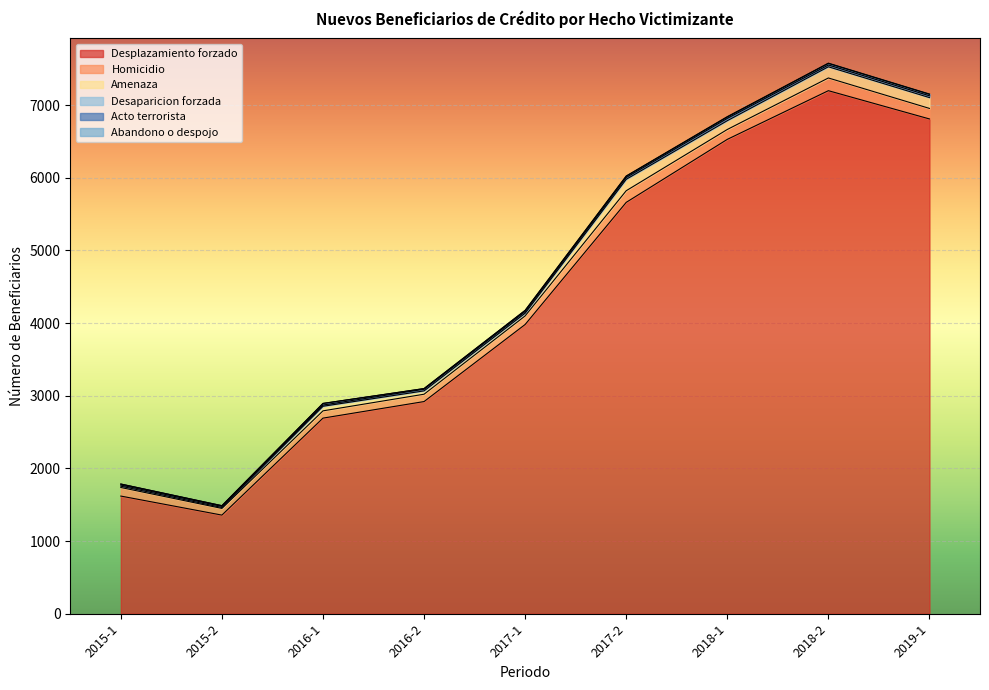

What are all the series names shown in the legend?

Desplazamiento forzado, Homicidio, Amenaza, Desaparicion forzada, Acto terrorista, Abandono o despojo